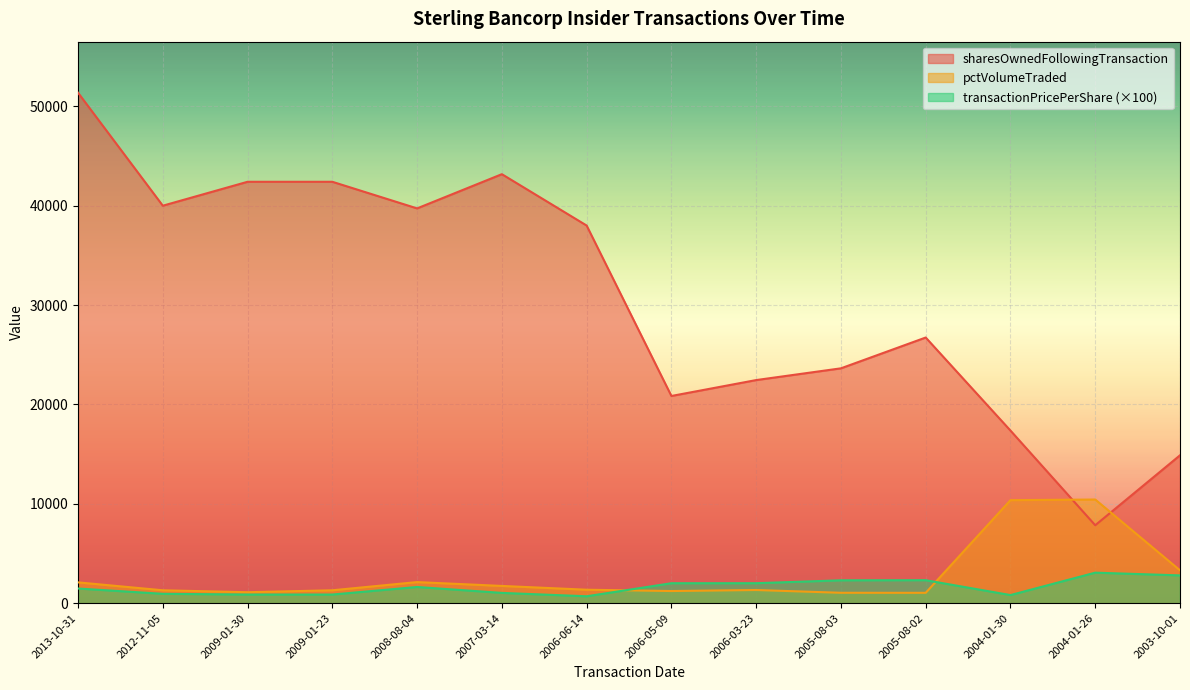

Rank the series by their maximum value, from lowest to highest.

transactionPricePerShare (×100), pctVolumeTraded, sharesOwnedFollowingTransaction